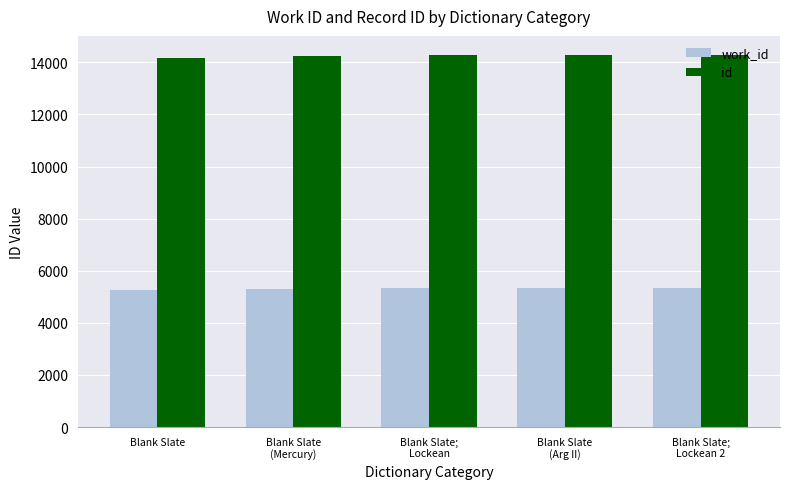

Rank the series by their maximum value, from highest to lowest.

id, work_id